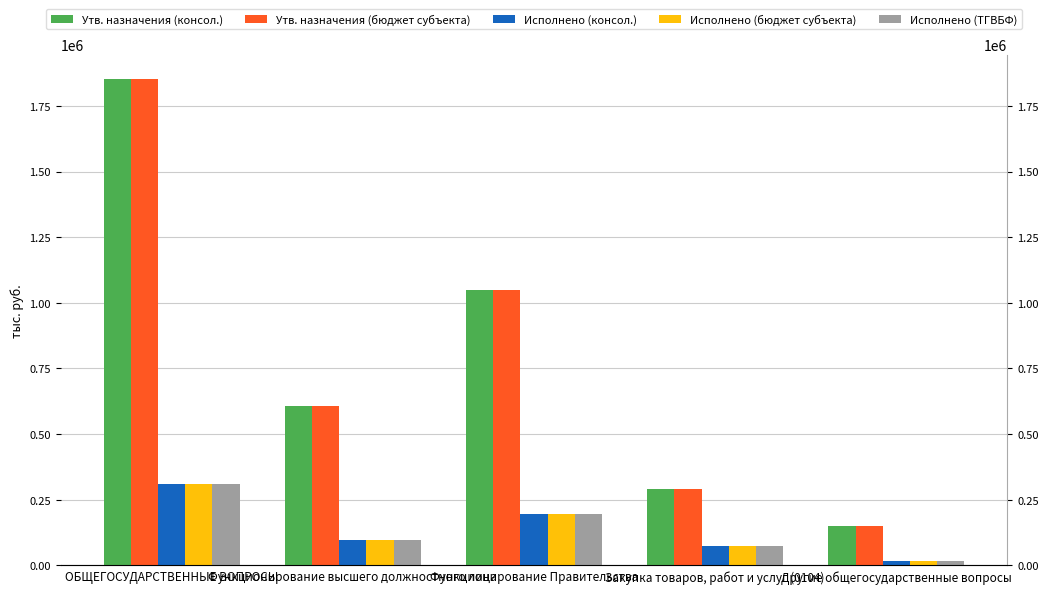

Reading right to left, extract all data points from this chart.

Утв. назначения (консол.): 150300.0	291600.0	1049000.0	608100.0	1852400.0
Утв. назначения (бюджет субъекта): 150300.0	291600.0	1049000.0	608100.0	1852400.0
Исполнено (консол.): 17300.0	74340.1	197316.6	96415.7	311032.3
Исполнено (бюджет субъекта): 17300.0	74340.1	197316.6	96415.7	311032.3
Исполнено (ТГВБФ): 17300.0	74340.1	197316.6	96415.7	311032.3